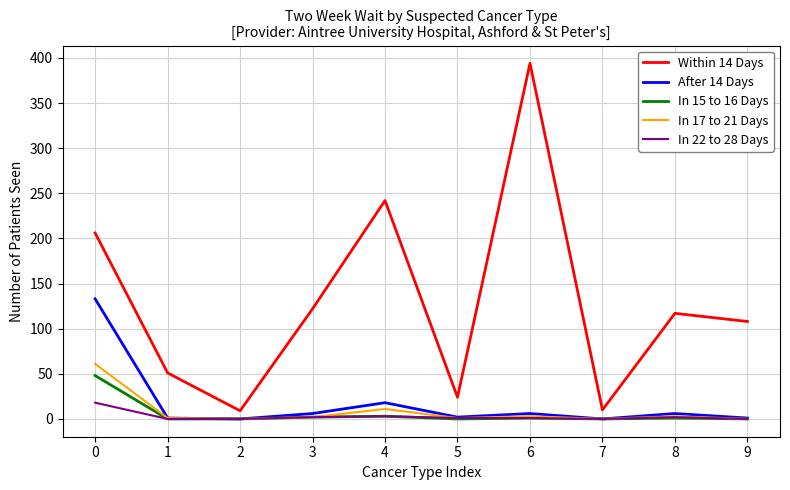

What is the total value across all series at 3?

134